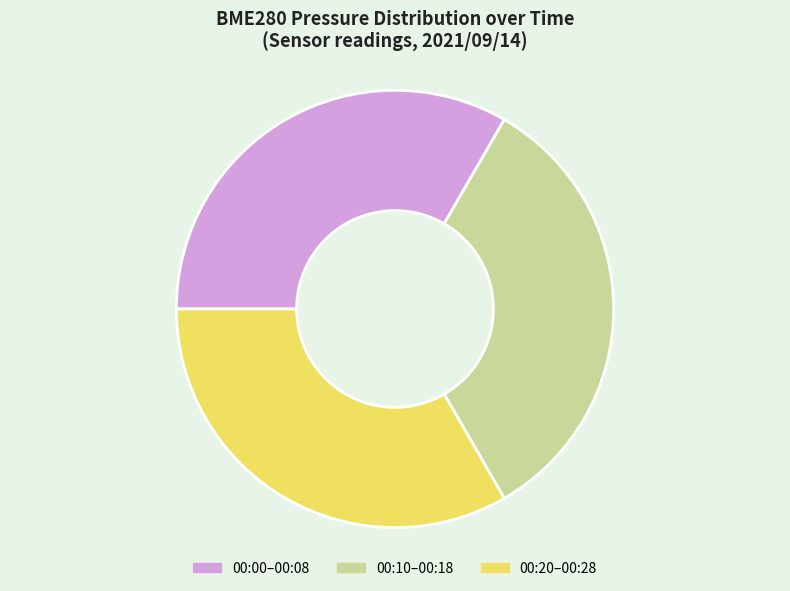

Is there a majority slice in this chart?

No